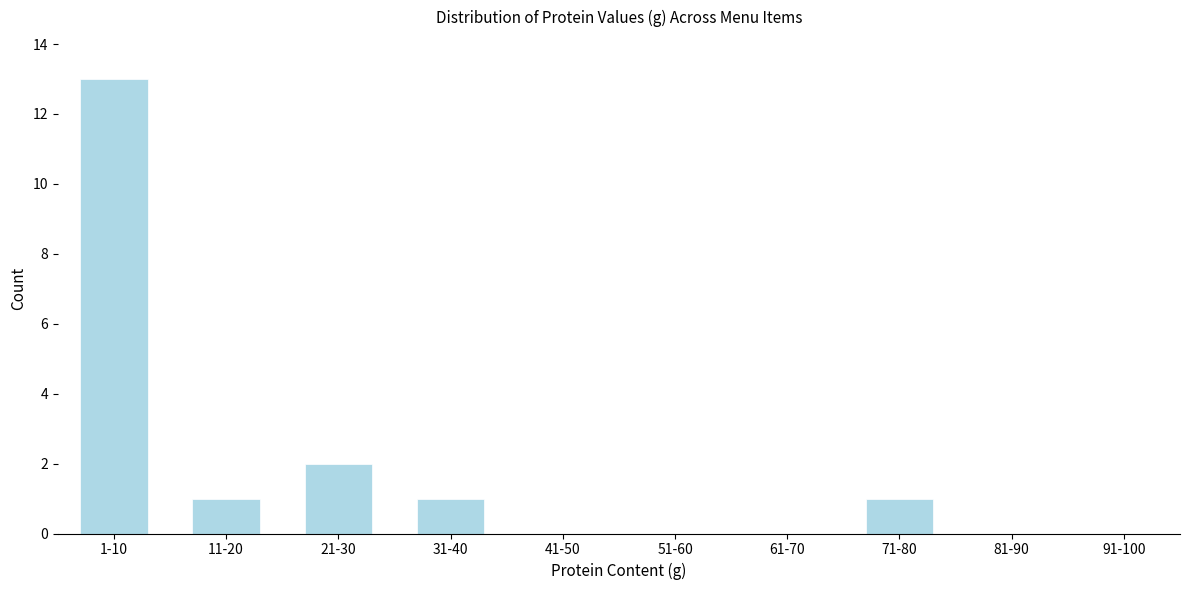

Reading left to right, extract all data points from this chart.

1-10=13	11-20=1	21-30=2	31-40=1	41-50=0	51-60=0	61-70=0	71-80=1	81-90=0	91-100=0